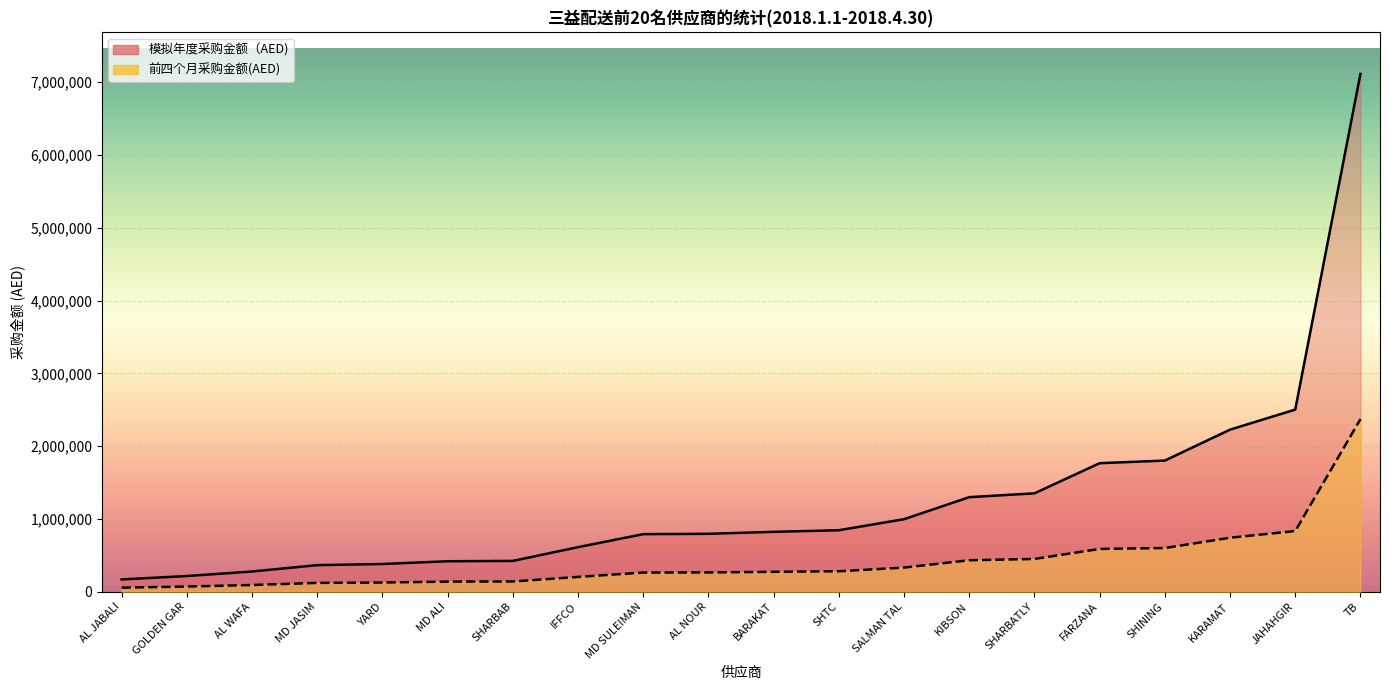

How many series are shown in this chart?

2